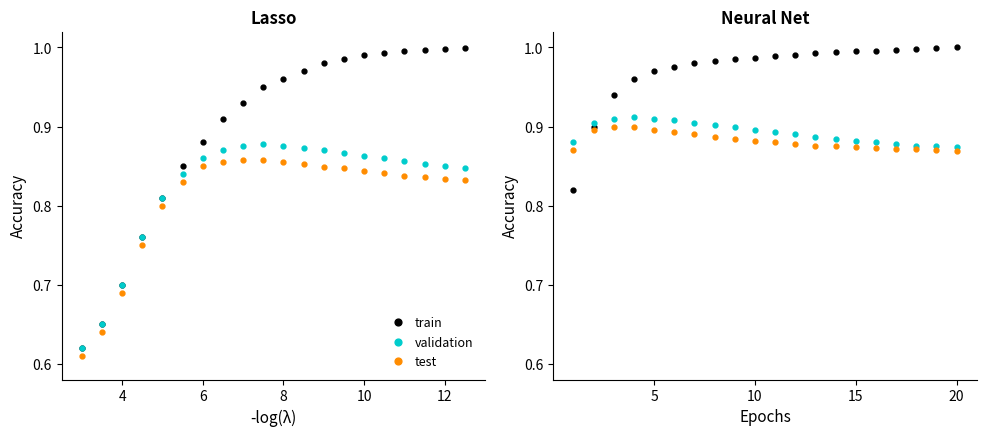

Reading right to left, list all the values displayed in this chart.

train: 1.0	1.0	1.0	1.0	1.0	1.0	1.0	1.0	1.0	1.0	1.0	1.0	1.0	1.0	1.0	1.0	1.0	0.9	0.9	0.8
validation: 0.9	0.9	0.9	0.9	0.9	0.9	0.9	0.9	0.9	0.9	0.9	0.9	0.9	0.9	0.9	0.9	0.9	0.9	0.9	0.9
test: 0.9	0.9	0.9	0.9	0.9	0.9	0.9	0.9	0.9	0.9	0.9	0.9	0.9	0.9	0.9	0.9	0.9	0.9	0.9	0.9